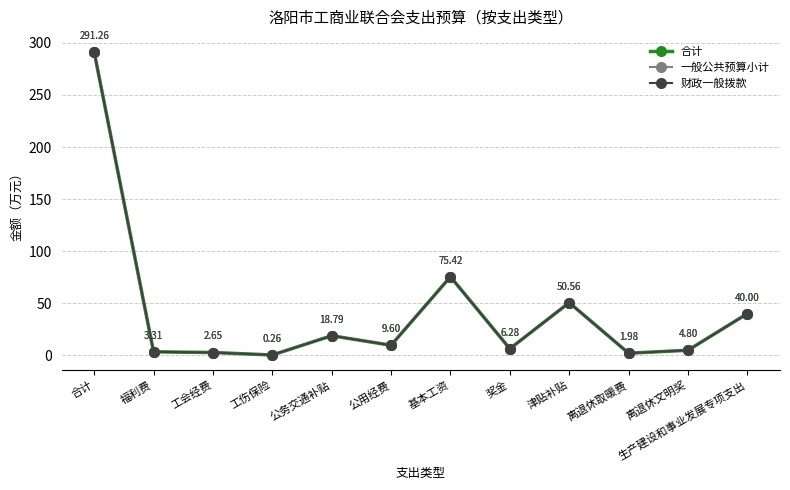

What is the total value across all series at 福利费?

9.9